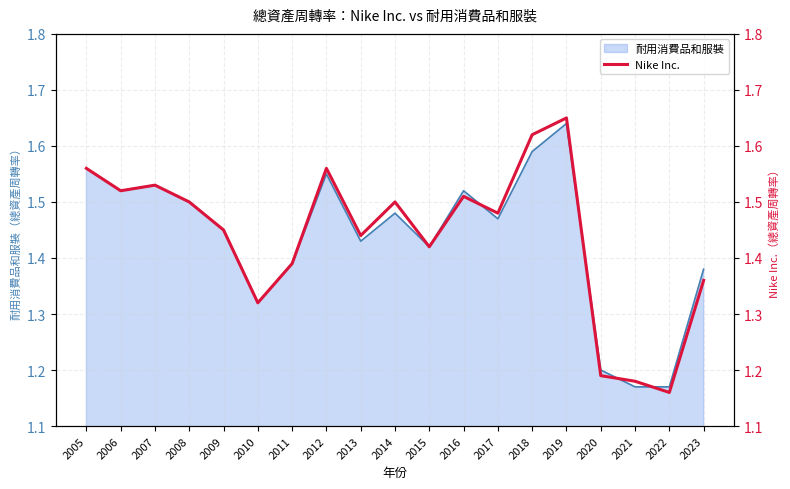

Between 2016 and 2008, which is larger?

2016